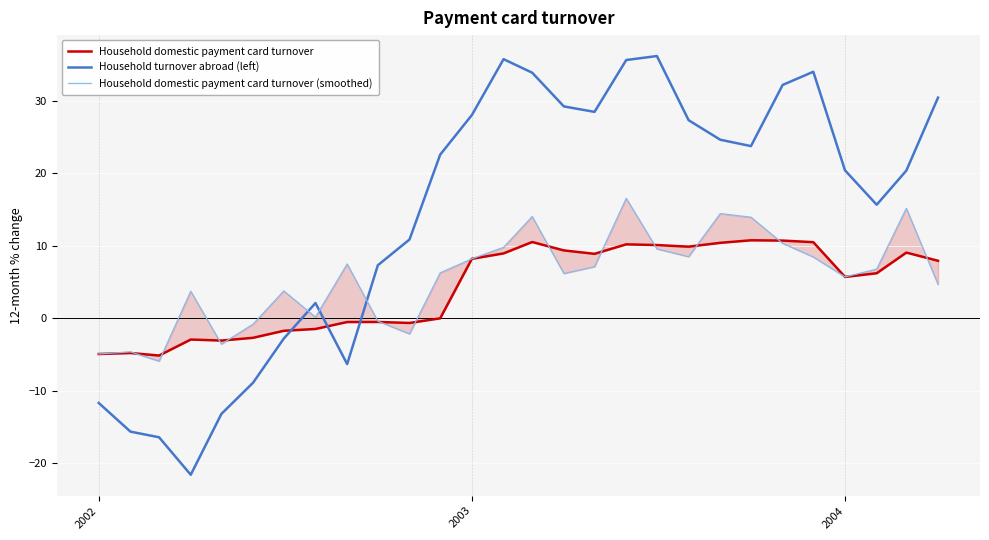

How many lines are shown in the chart?

3